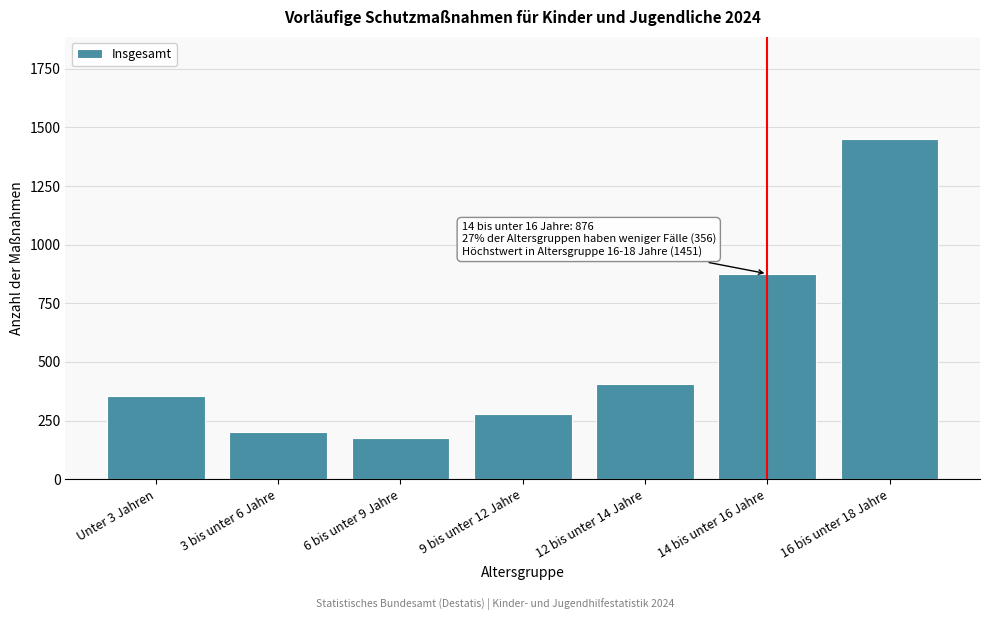

Reading left to right, what are all the values shown in this chart?

356	199	174	277	406	876	1451